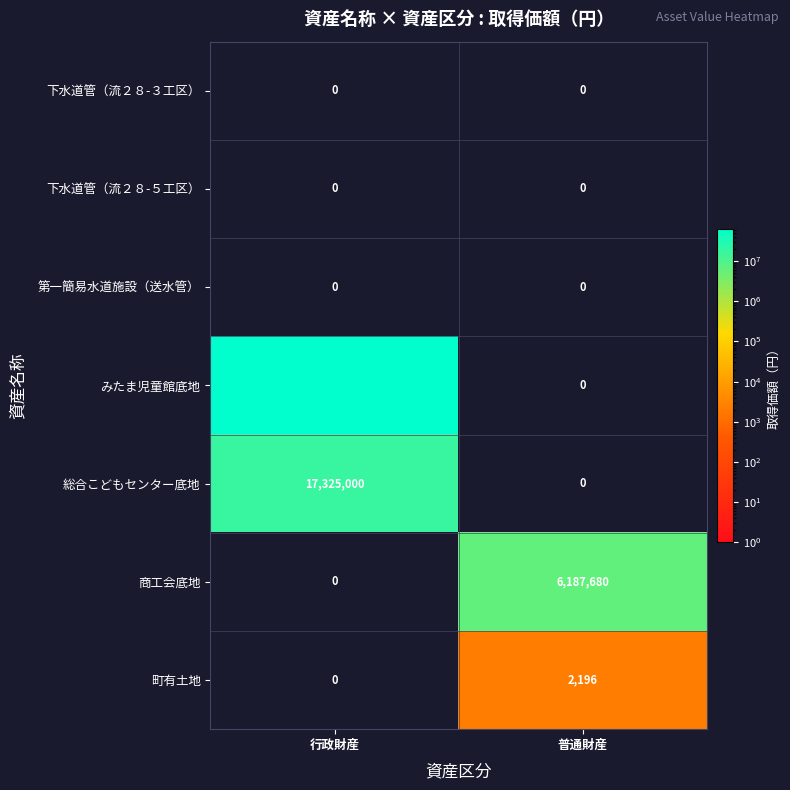

Reading left to right, extract all data points from this chart.

下水道管（流２８-３工区）: 行政財産=0	普通財産=0
下水道管（流２８-５工区）: 行政財産=0	普通財産=0
第一簡易水道施設（送水管）: 行政財産=0	普通財産=0
みたま児童館底地: 行政財産=64739466	普通財産=0
総合こどもセンター底地: 行政財産=17325000	普通財産=0
商工会底地: 行政財産=0	普通財産=6187680
町有土地: 行政財産=0	普通財産=2196